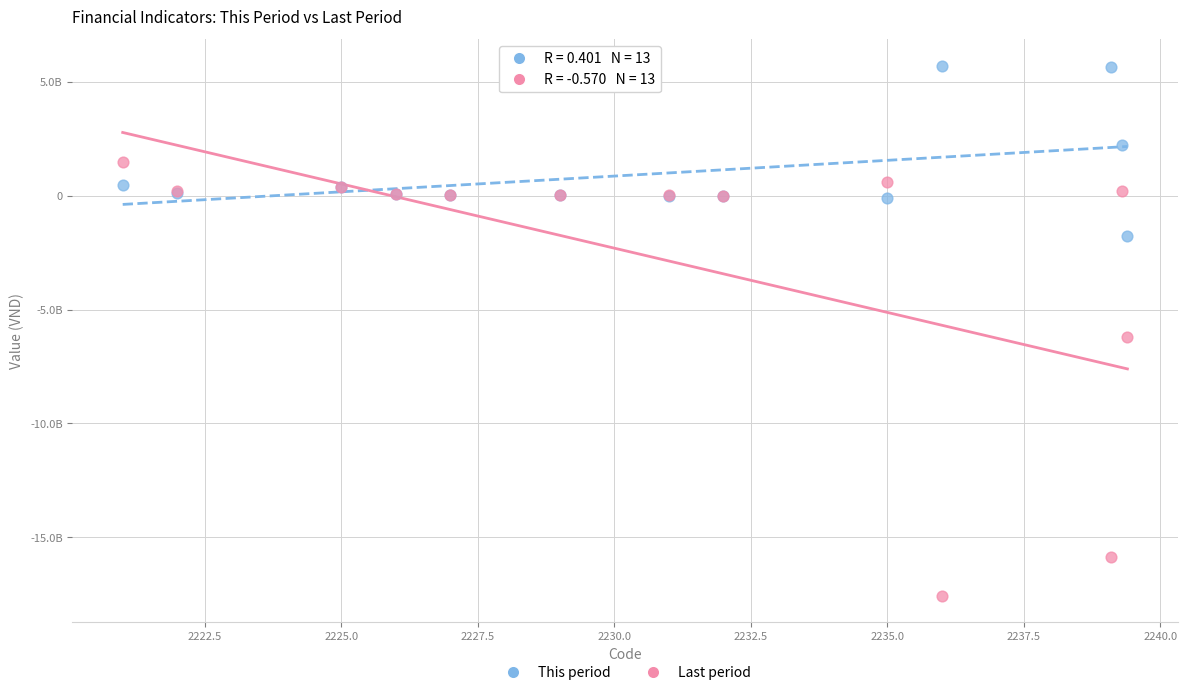

What are all the series names shown in the legend?

This period, Last period